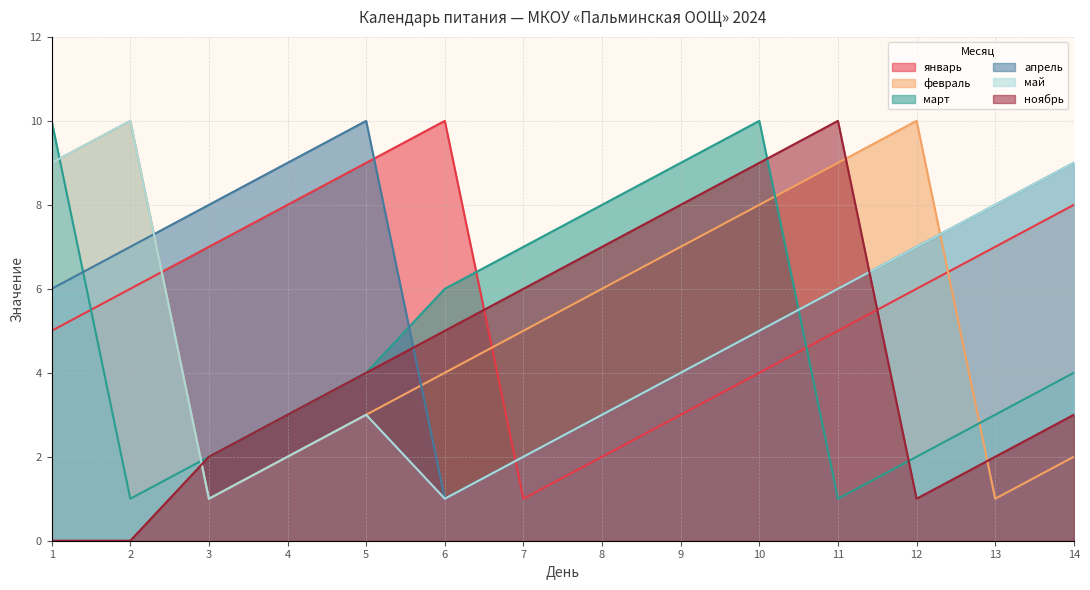

What are all the series names shown in the legend?

январь, февраль, март, апрель, май, ноябрь